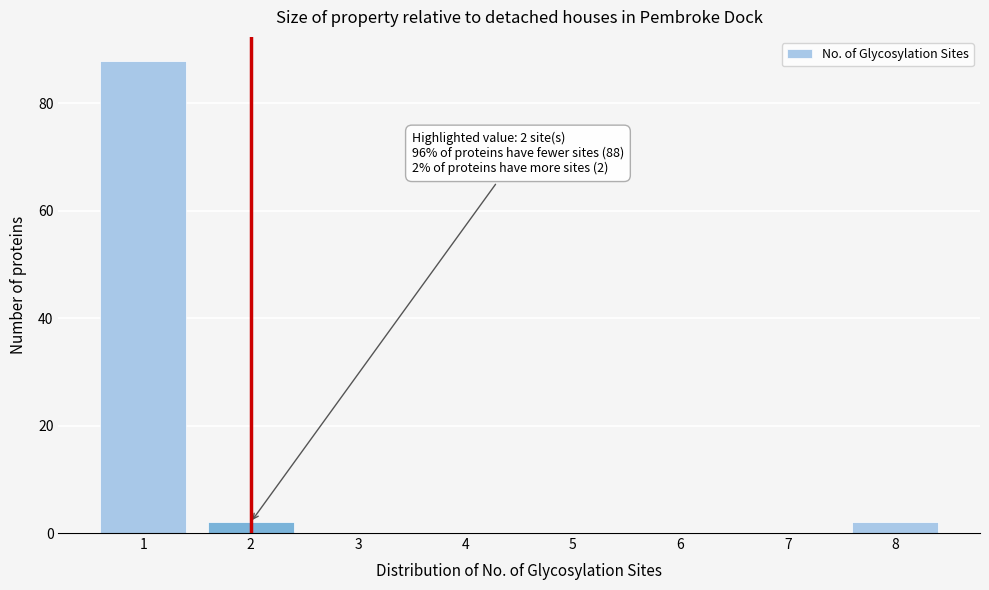

Reading left to right, list all the values displayed in this chart.

1=88	2=2	3=0	4=0	5=0	6=0	7=0	8=2